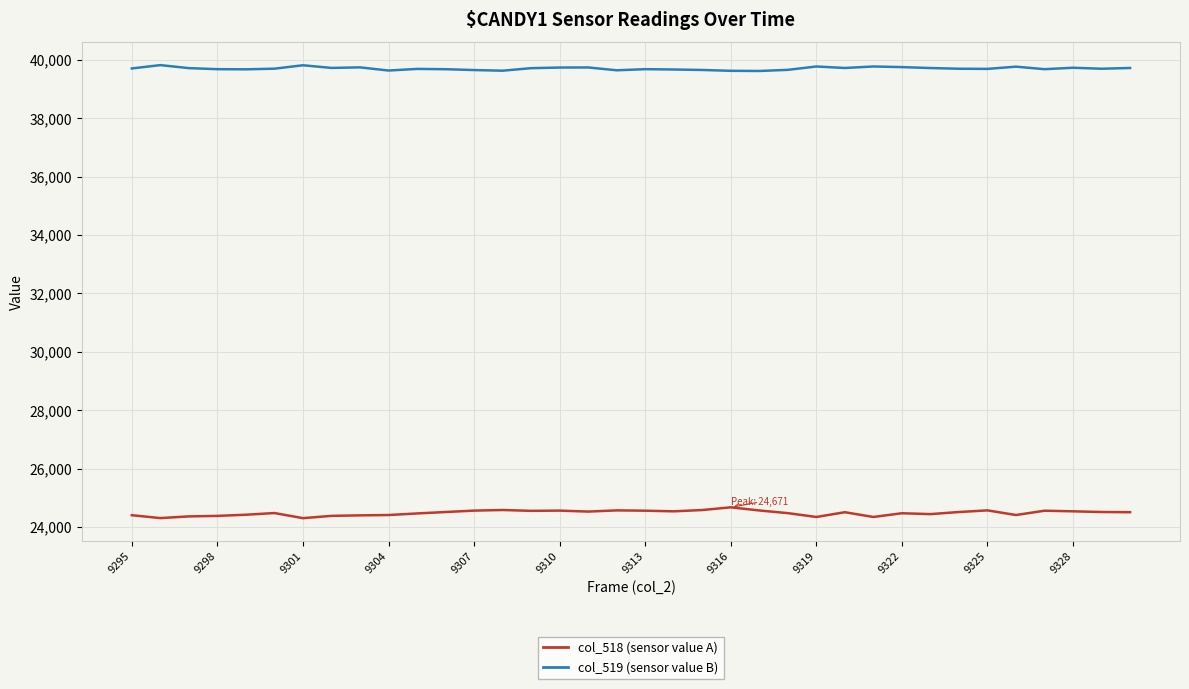

Which series has the widest spread of values?

col_518 (sensor value A)